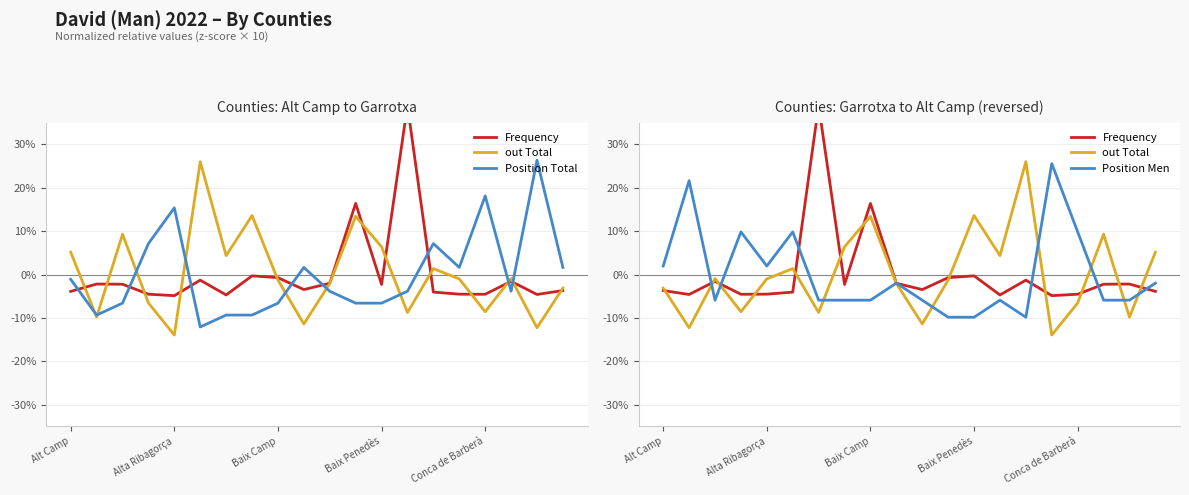

How many data points in Position Total are above -3?

9